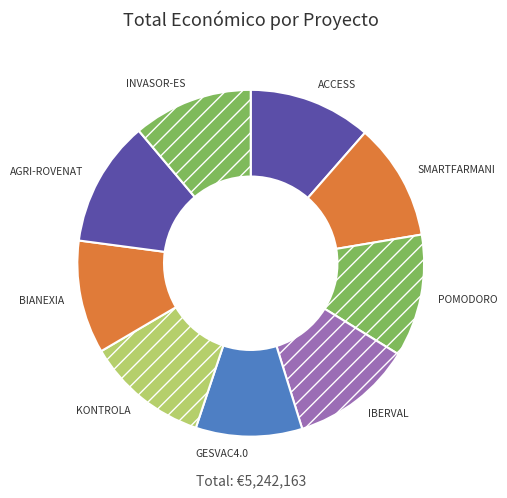

Is it true that IBERVAL is 1% of the pie?

False